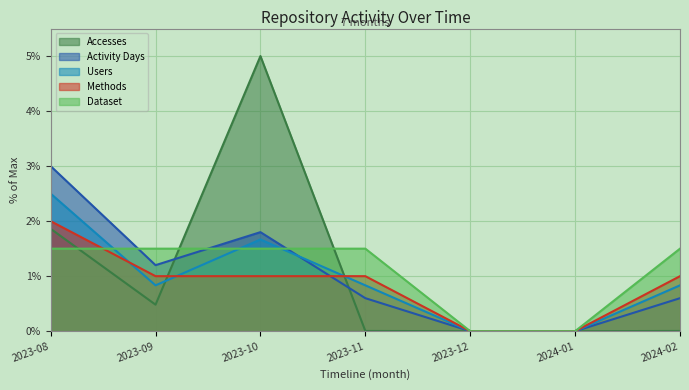

How many series are shown in this chart?

5